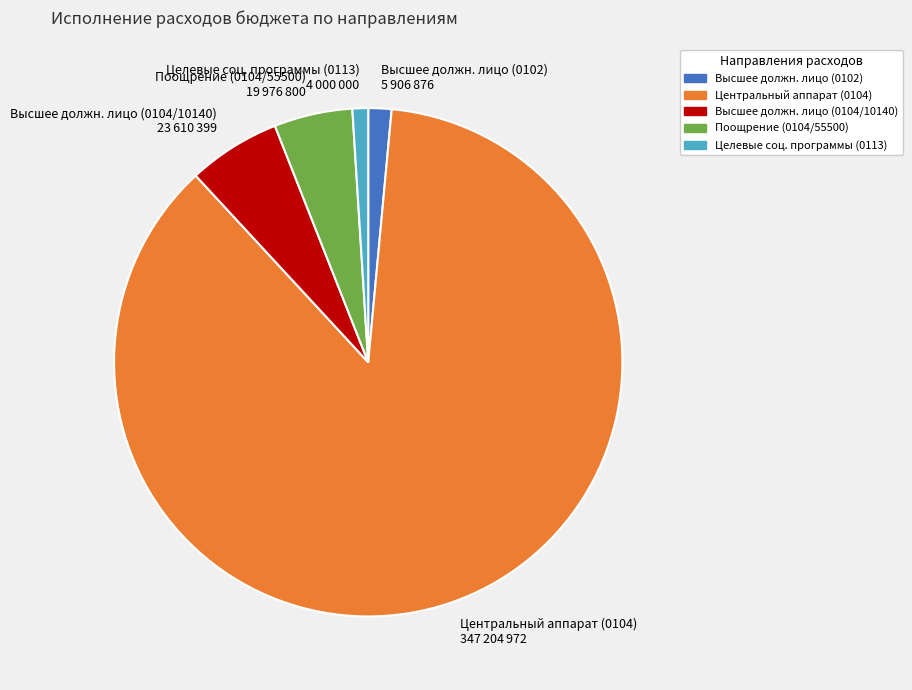

Which slice is the largest?

Центральный аппарат (0104) 347 204 972